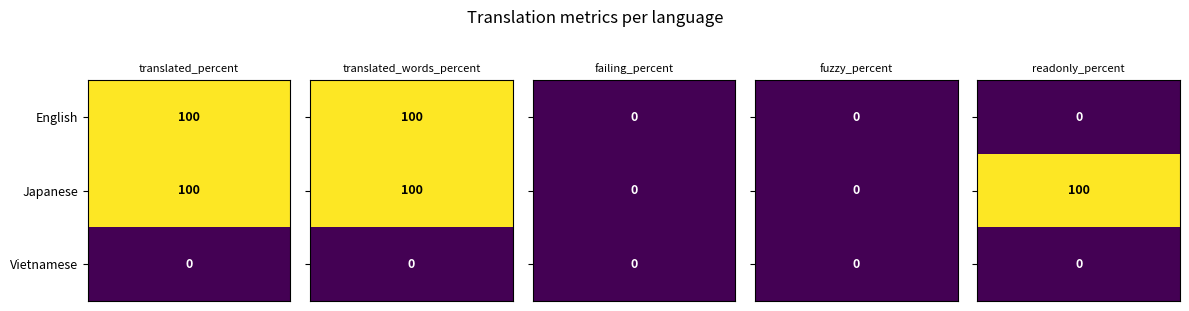

Which series has the largest total across all categories?

Japanese